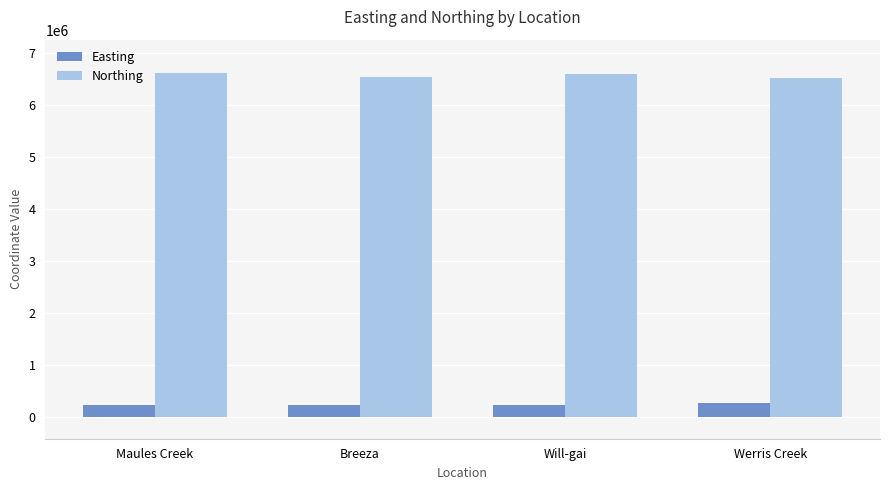

What is the difference between the second highest and minimum values in the Easting series?

12691